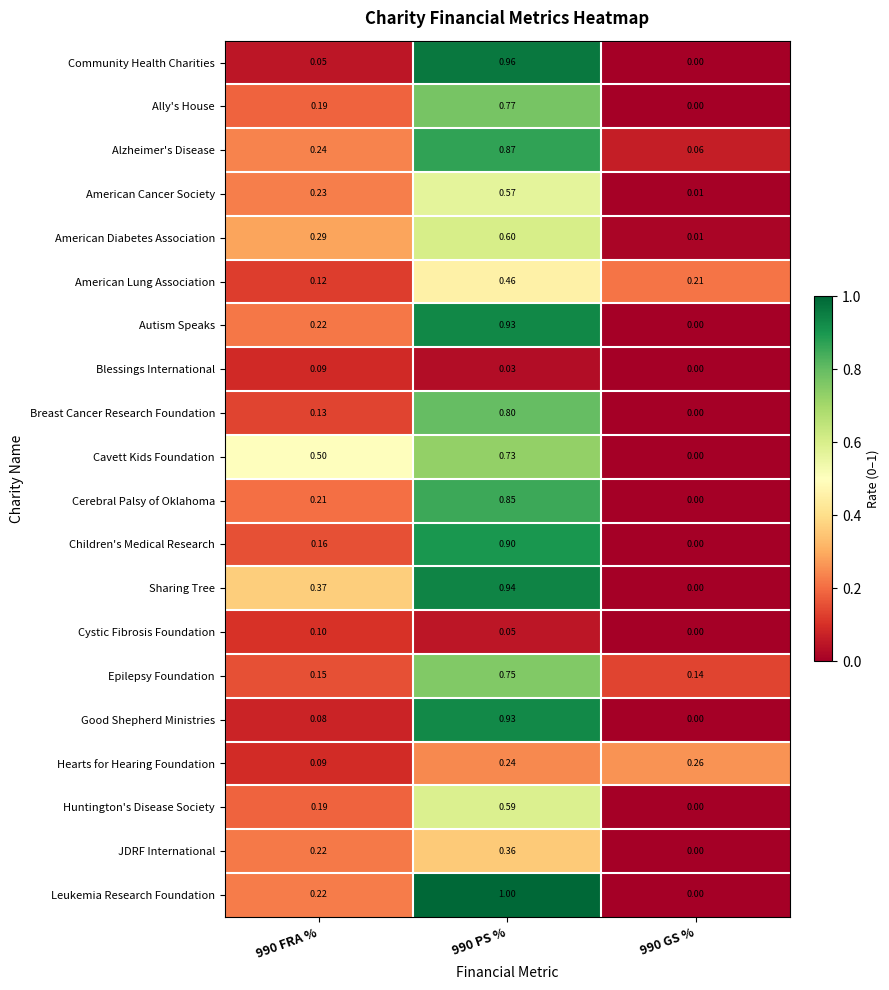

Which series has the largest total across all categories?

Sharing Tree